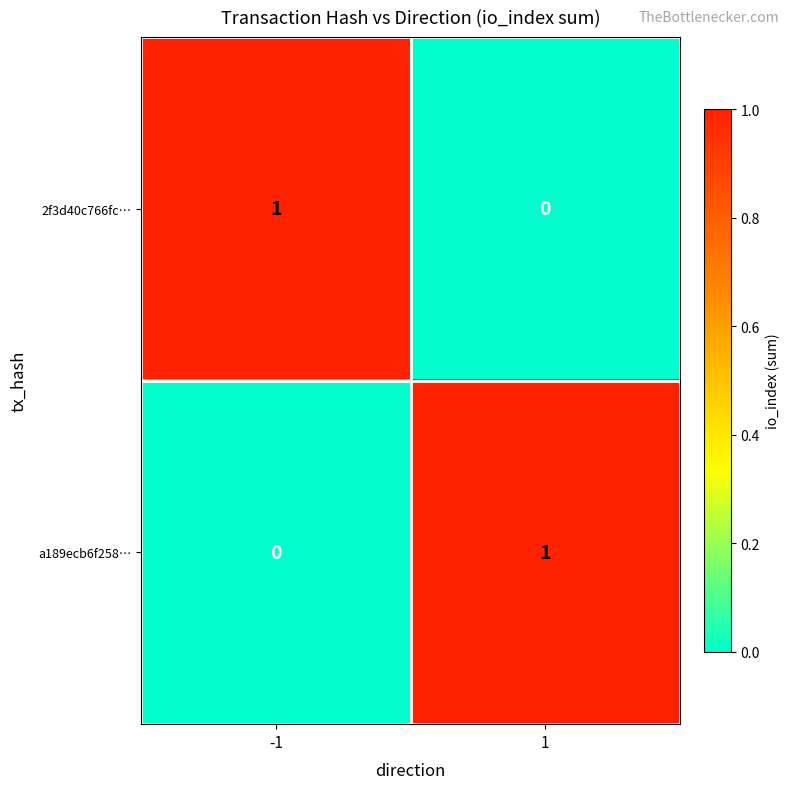

How many values in the 2f3d40c766fc… series are below 1?

1